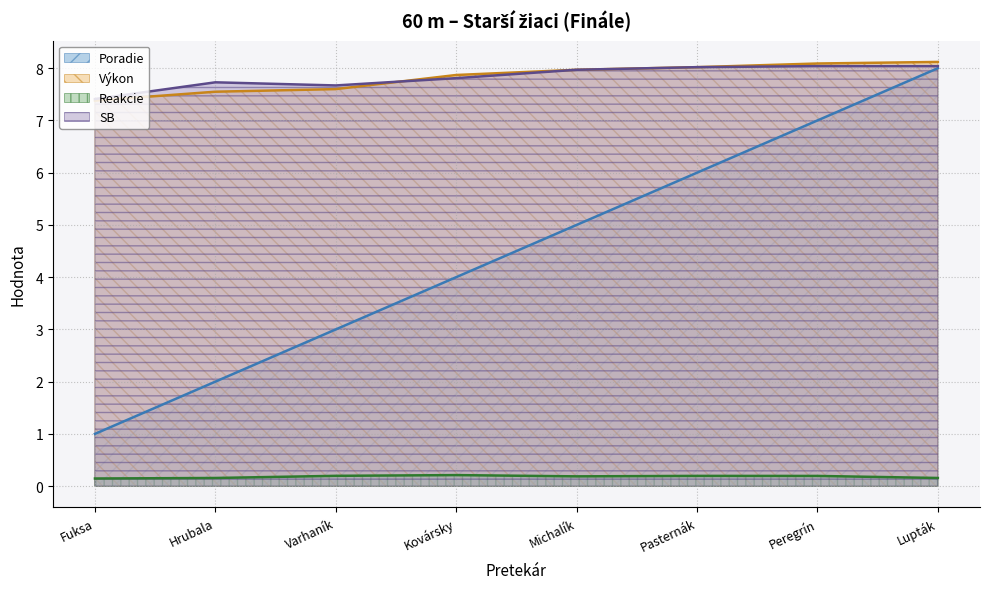

Is the value of Poradie at Pasternák greater than the value of Výkon at Hrubala?

No